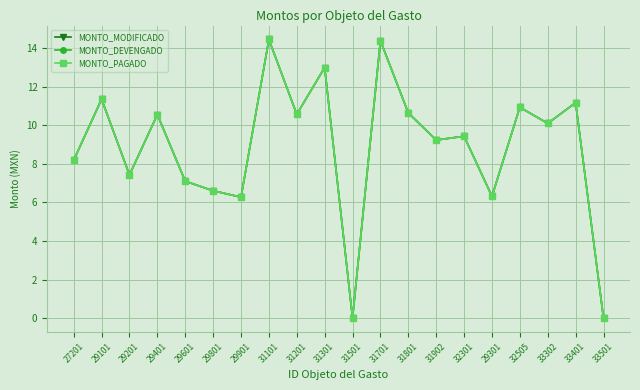

Does the chart have visible grid lines?

Yes